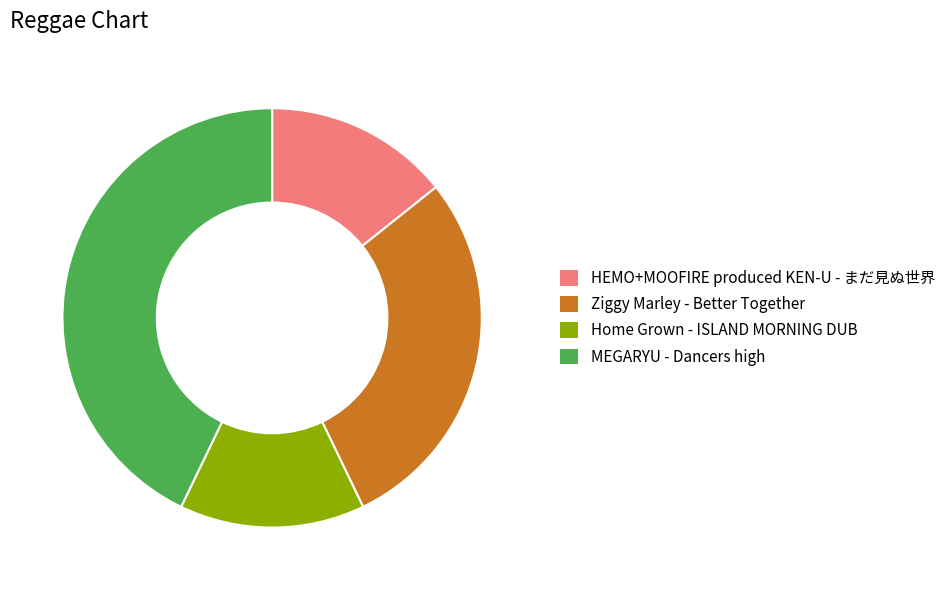

Do HEMO+MOOFIRE produced KEN-U - まだ見ぬ世界 and MEGARYU - Dancers high together represent more than half of the pie?

Yes